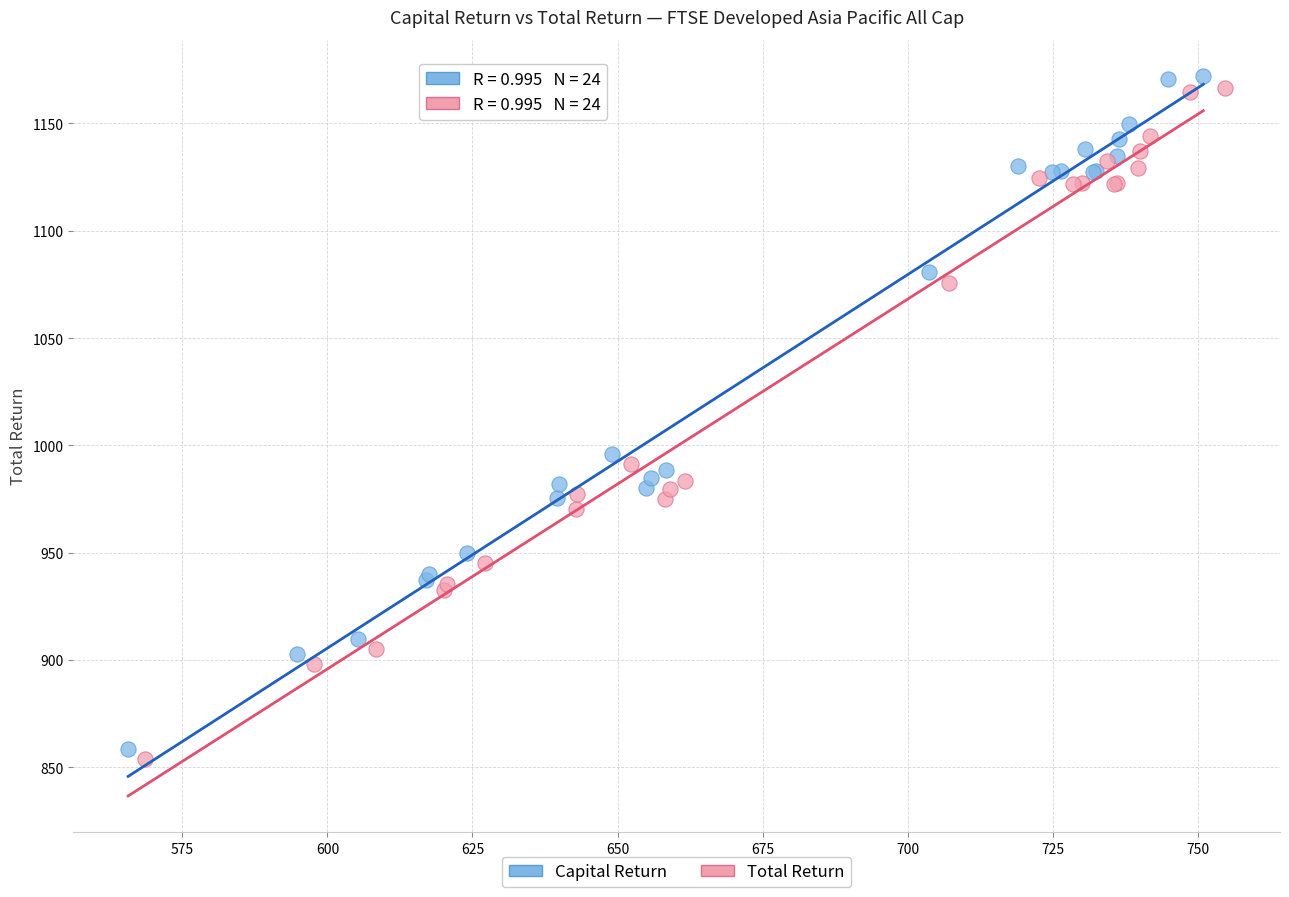

Which series has the largest Y range (max minus min)?

Capital Return